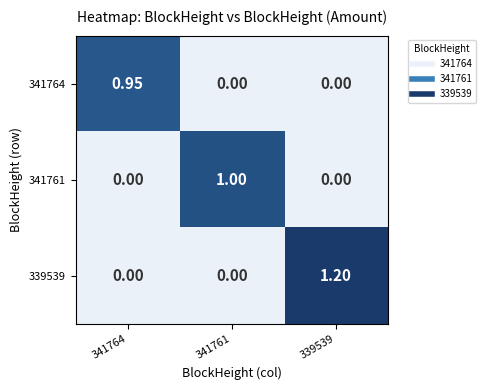

How many data points in 339539 are above 0?

1